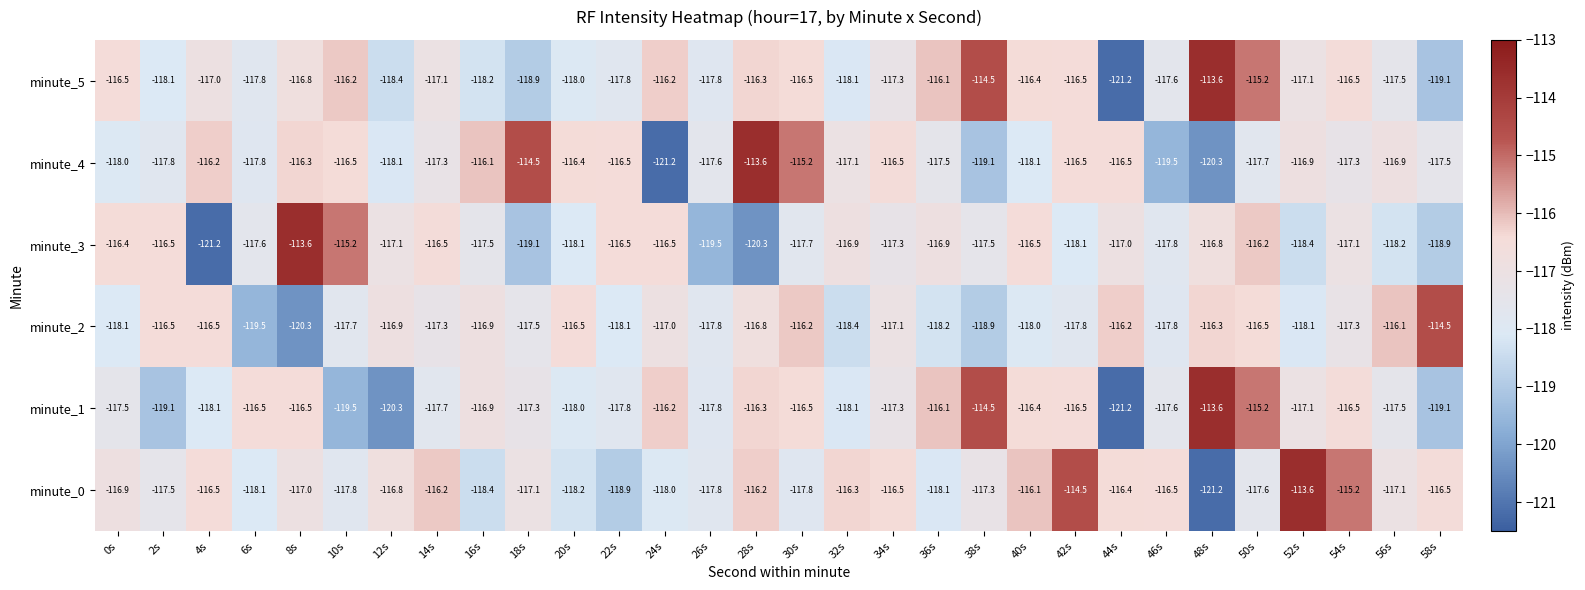

What is the sum of the minute_0 values at 6s and 22s?

-237.0